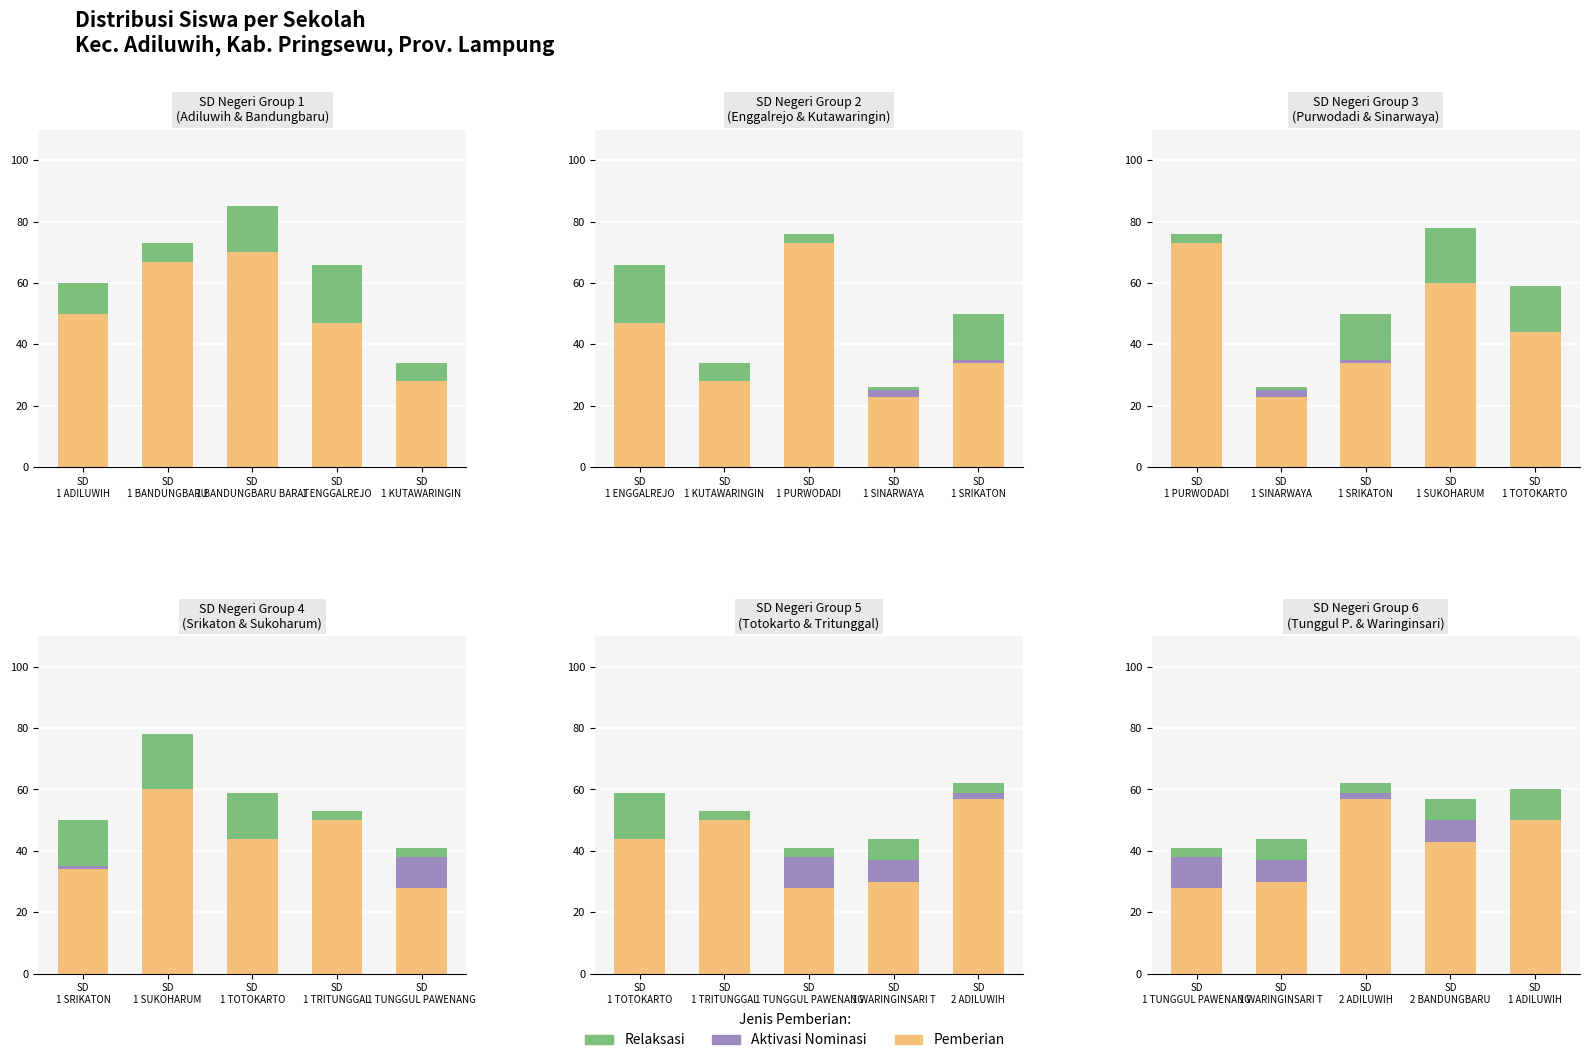

What is the difference between the second highest and minimum values in the Pemberian Aktivasi series?

7